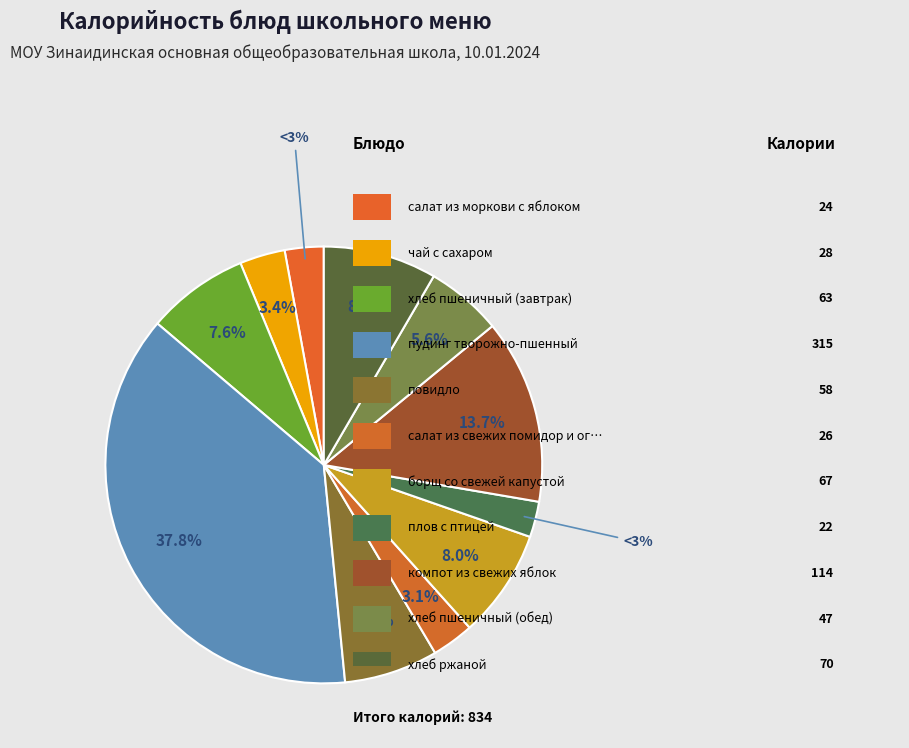

How many segments does this pie chart have?

11